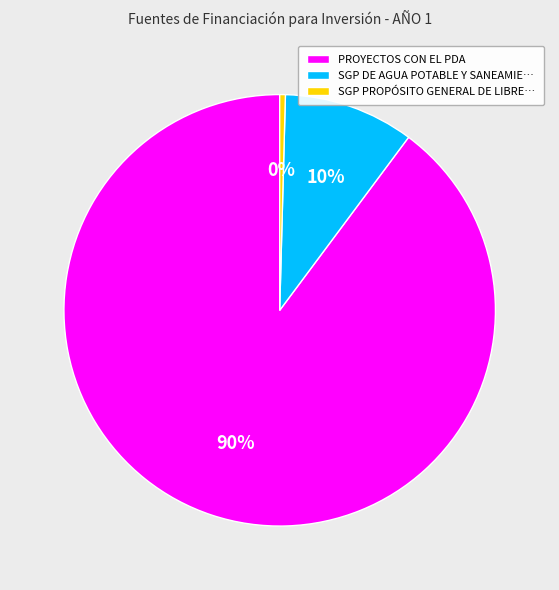

Which has a higher value, SGP DE AGUA POTABLE Y SANEAMIE… or SGP PROPÓSITO GENERAL DE LIBRE…?

SGP DE AGUA POTABLE Y SANEAMIE…